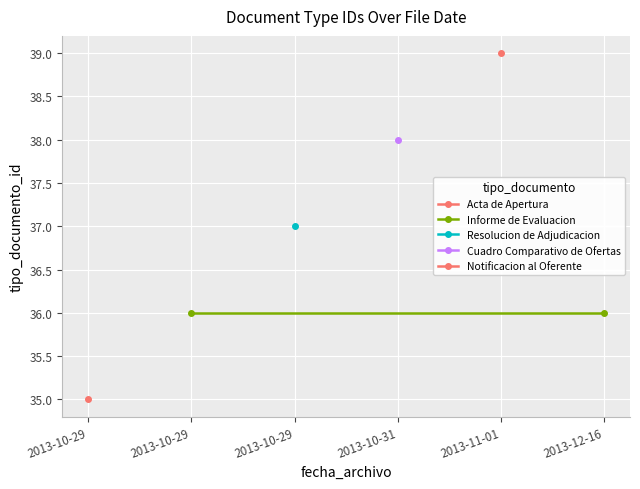

Count the number of values greater than 37.

2